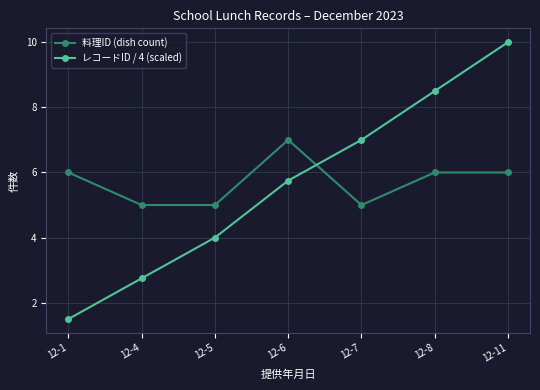

How many values in the レコードID / 4 (scaled) series exceed 5?

4